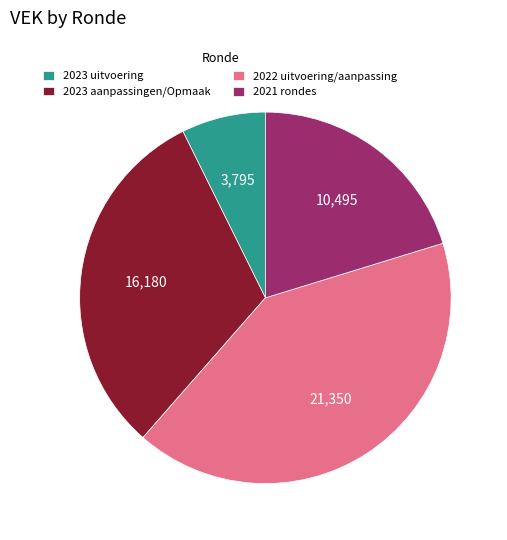

Does 2023 aanpassingen/Opmaak represent more than half of the total?

No